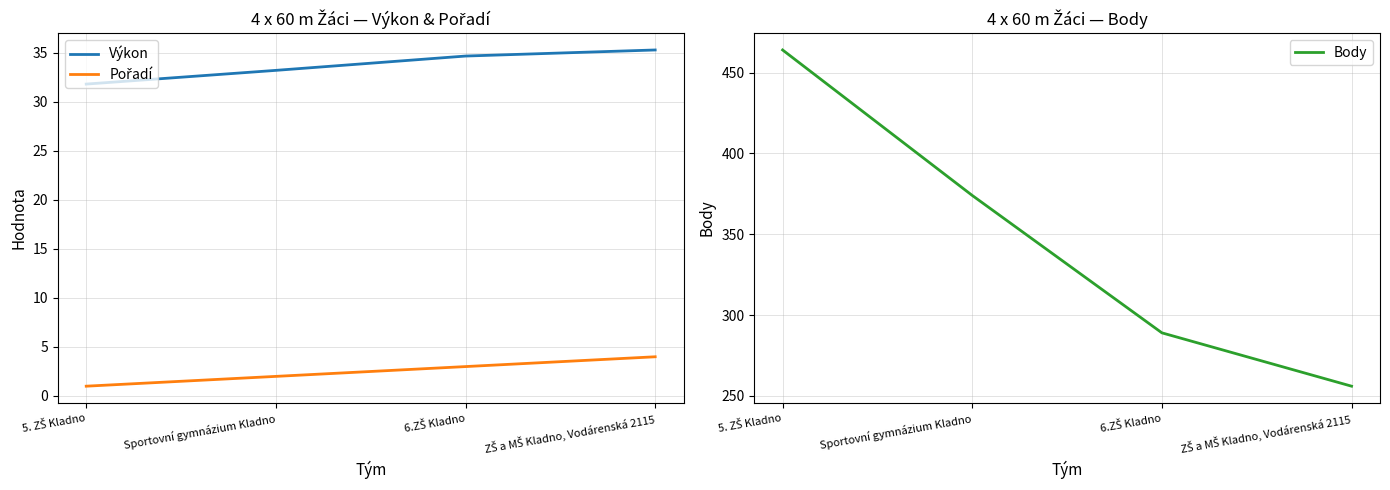

Which series has the largest total across all categories?

Body